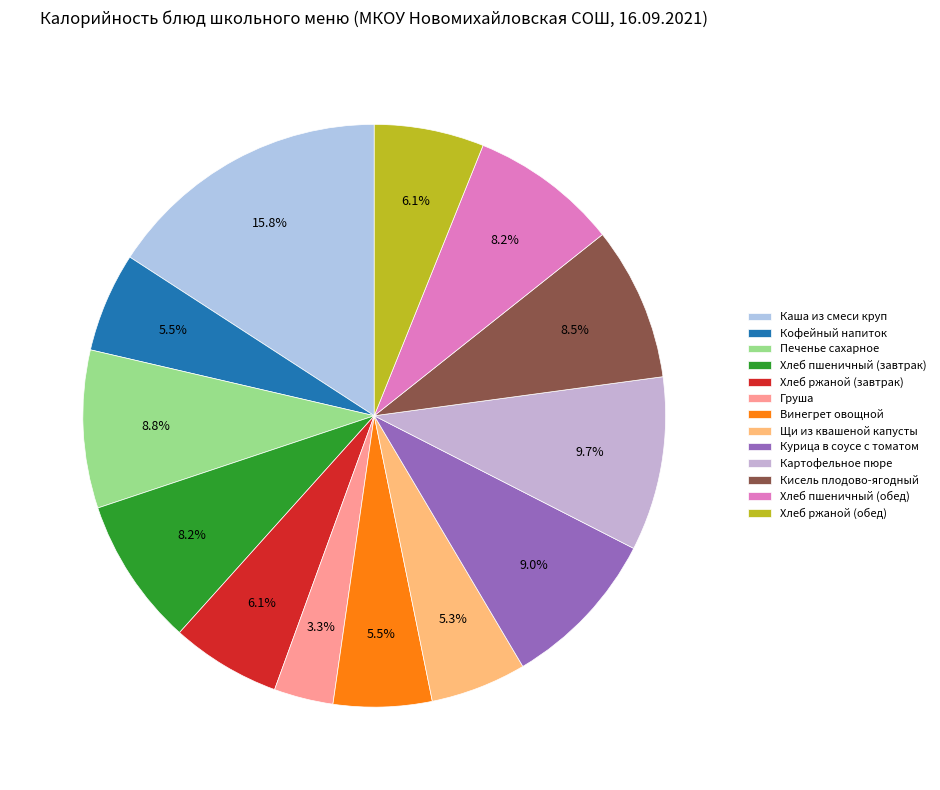

Which category has the biggest portion of the pie?

Каша из смеси круп